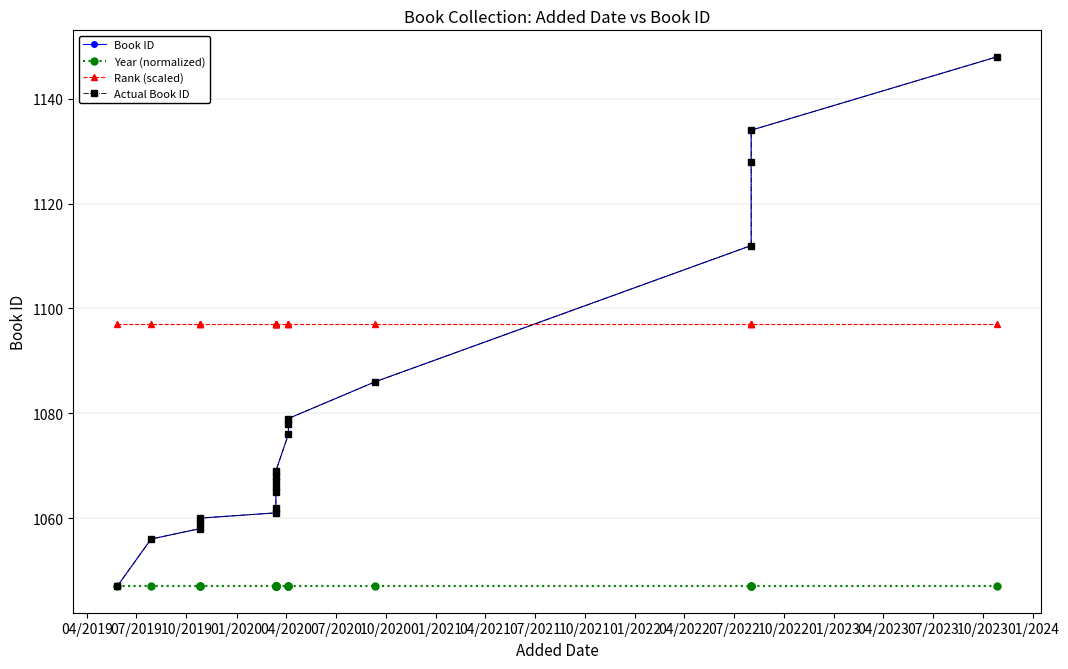

Reading left to right, list all the values displayed in this chart.

Book ID: 1047	1056	1058	1059	1060	1061	1062	1065	1066	1067	1068	1069	1076	1078	1079	1086	1112	1128	1134	1148
Year (normalized): 1047	1047	1047	1047	1047	1047	1047	1047	1047	1047	1047	1047	1047	1047	1047	1047	1047	1047	1047	1047
Rank (scaled): 1097	1097	1097	1097	1097	1097	1097	1097	1097	1097	1097	1097	1097	1097	1097	1097	1097	1097	1097	1097
Actual Book ID: 1047	1056	1058	1059	1060	1061	1062	1065	1066	1067	1068	1069	1076	1078	1079	1086	1112	1128	1134	1148